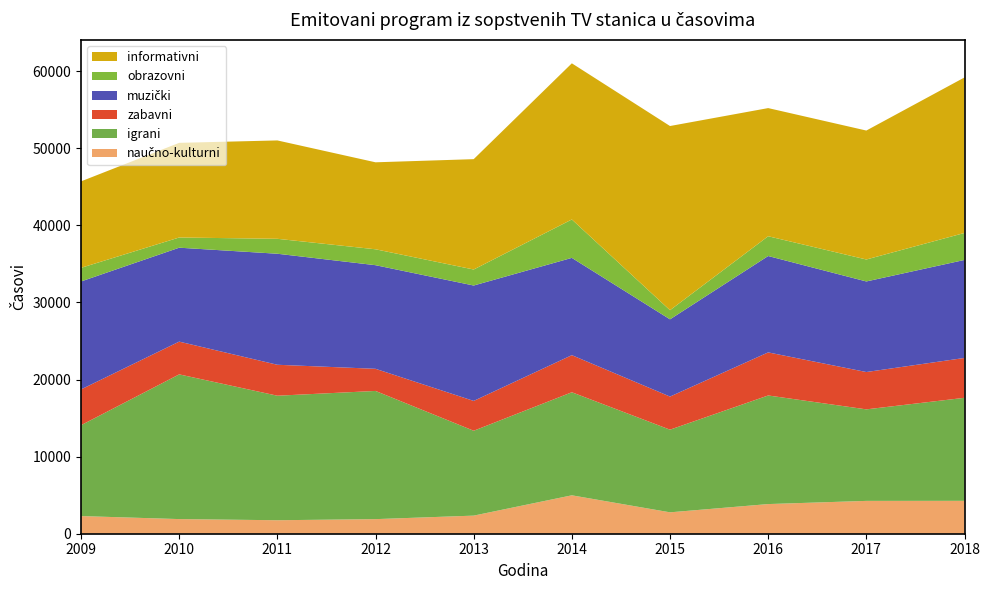

Reading right to left, extract all data points from this chart.

naučno-kulturni: 4267	4260	3847	2776	4983	2348	1893	1750	1899	2290
igrani: 13366	11874	14089	10723	13370	11011	16631	16155	18774	11789
zabavni: 5172	4843	5588	4294	4812	3871	2871	4015	4249	4643
muzički: 12715	11751	12504	10021	12622	14971	13443	14404	12186	14005
obrazovni: 3500	2849	2565	1184	4983	2076	2064	1937	1322	1767
informativni: 20176	16729	16626	23895	20258	14317	11284	12763	12280	11219